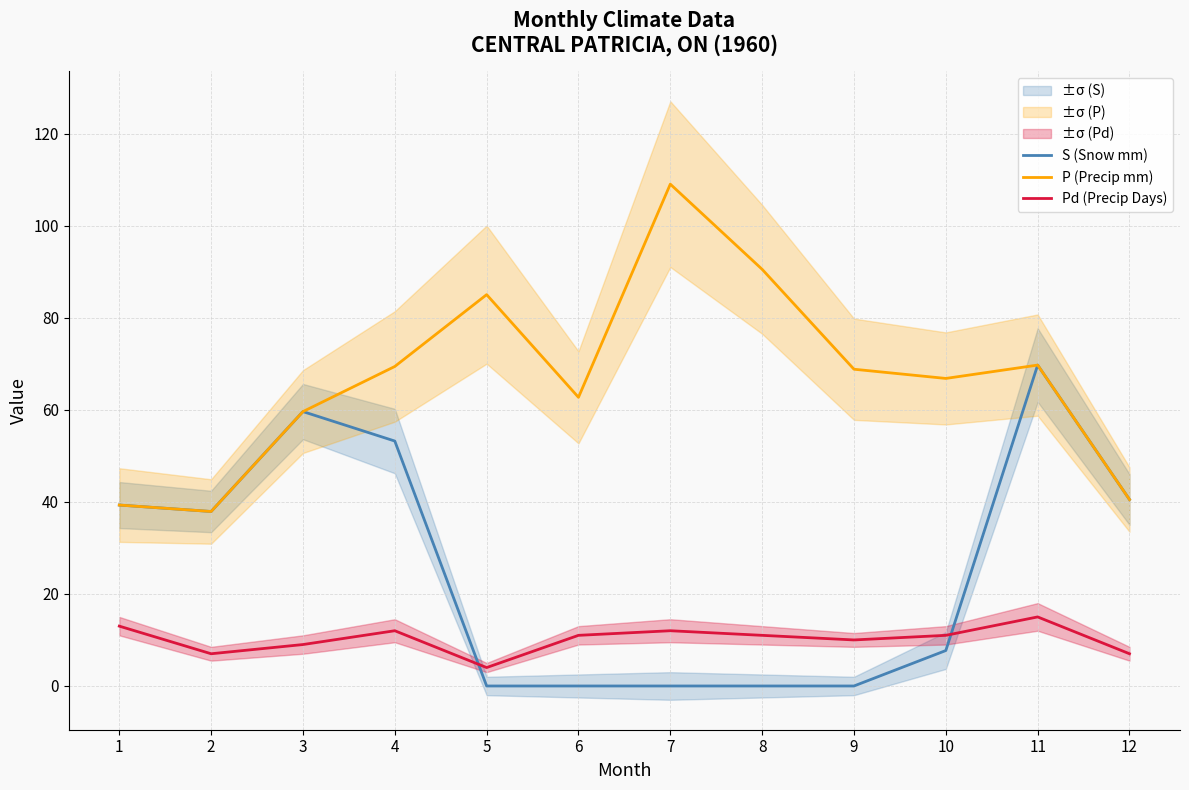

What is the difference between the S (Snow mm) values at 6 and 1?

39.3